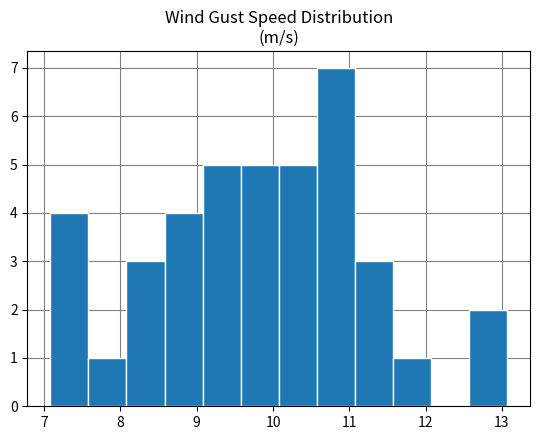

How tall is the bar that spans 11.6 to 12.1 on the x-axis? Neither the bar edges nor the heights are printed on the chart, so give them approximately, as read against the axes.

1